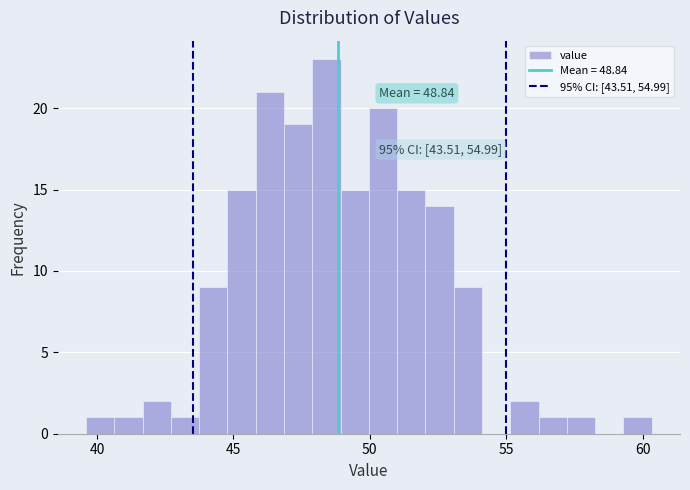

Read against the x-axis, roughly where is the centre of the tallest bar?

48.5